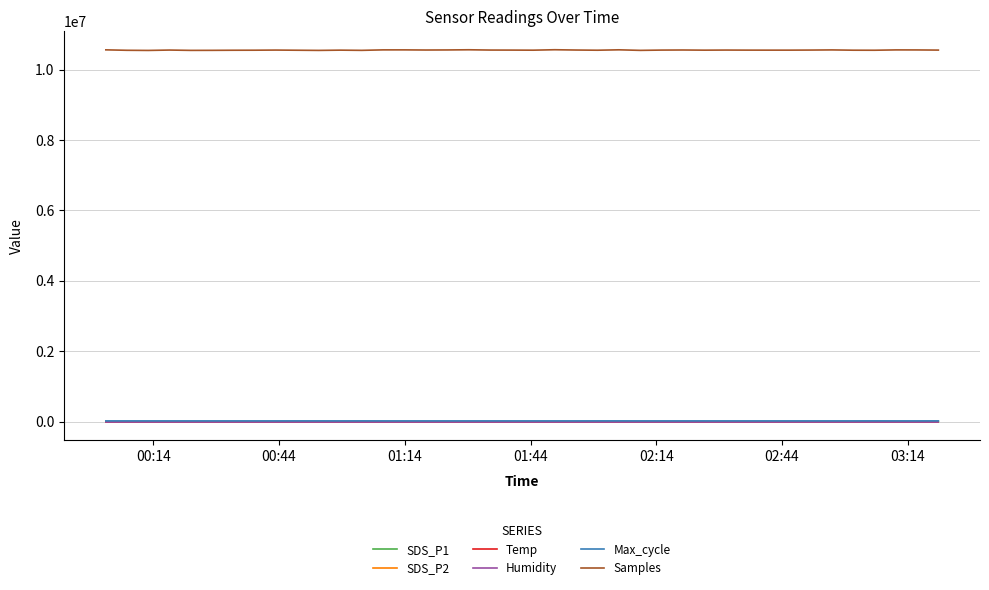

What is the maximum value shown in the chart?

10562516.0